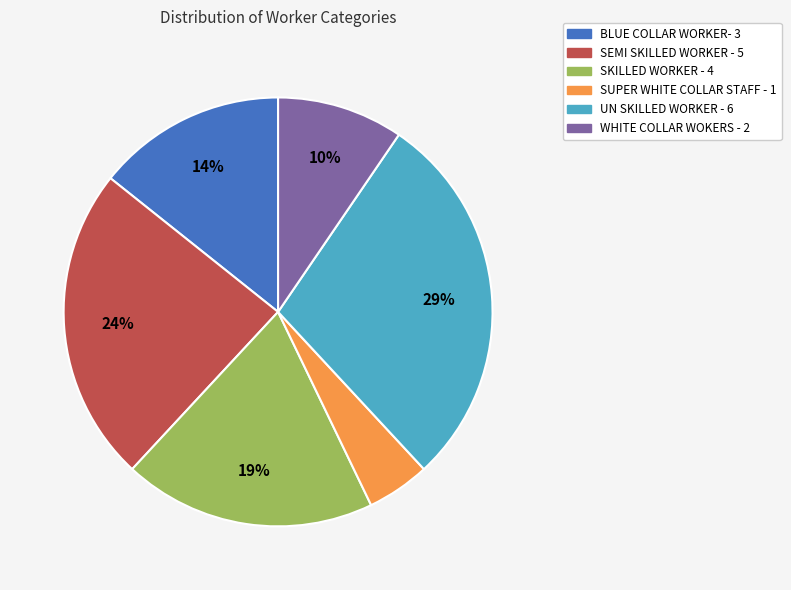

Is it true that SKILLED WORKER - 4 is 27% of the pie?

False